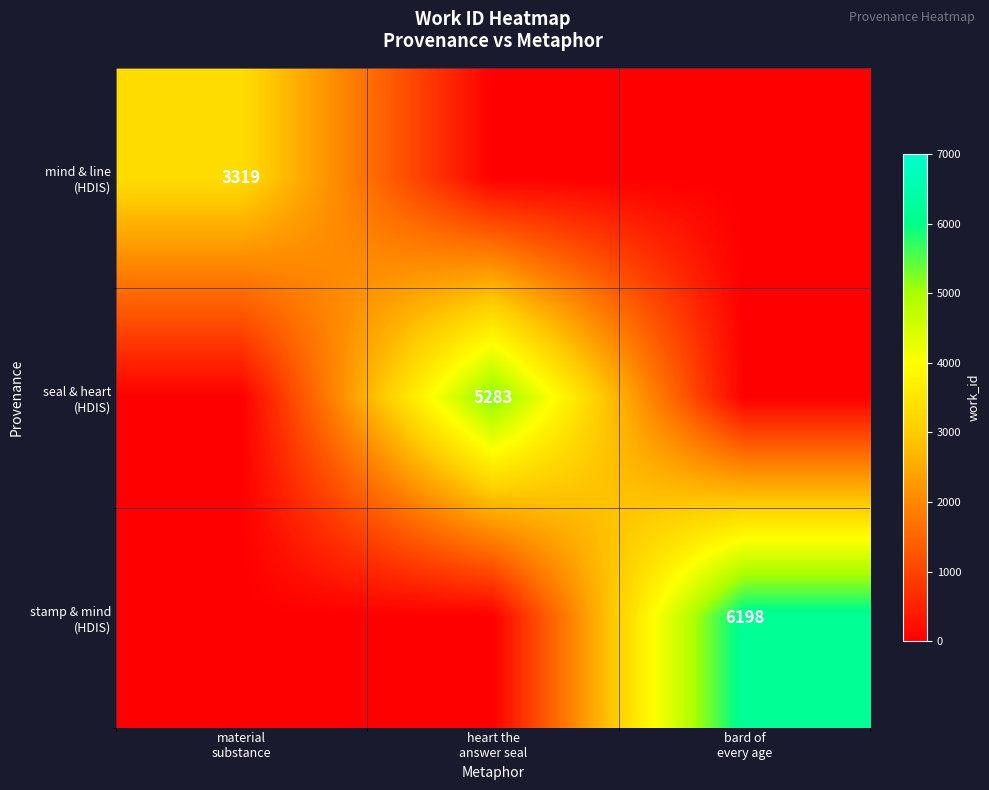

Rank the series at heart the answer seal from highest to lowest value.

seal & heart (HDIS), mind & line (HDIS), stamp & mind (HDIS)